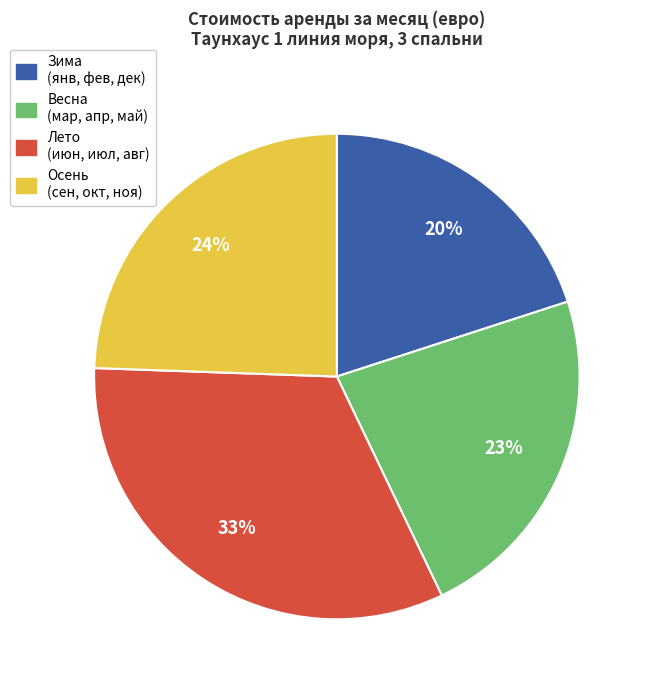

To the nearest percent, what is the average slice percentage?

25%